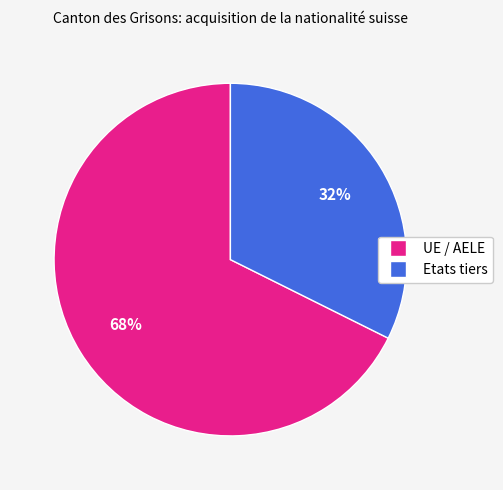

To the nearest percent, what is the average slice percentage?

50%